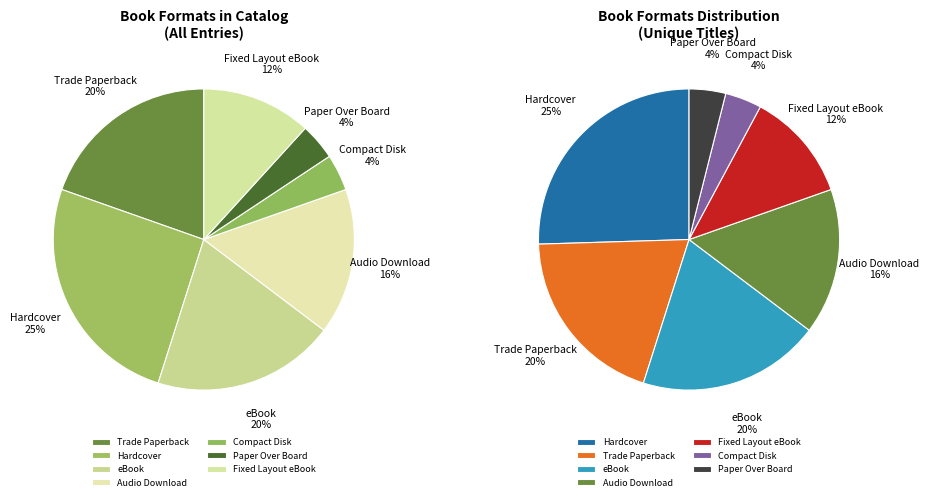

Which slice is the largest?

Hardcover